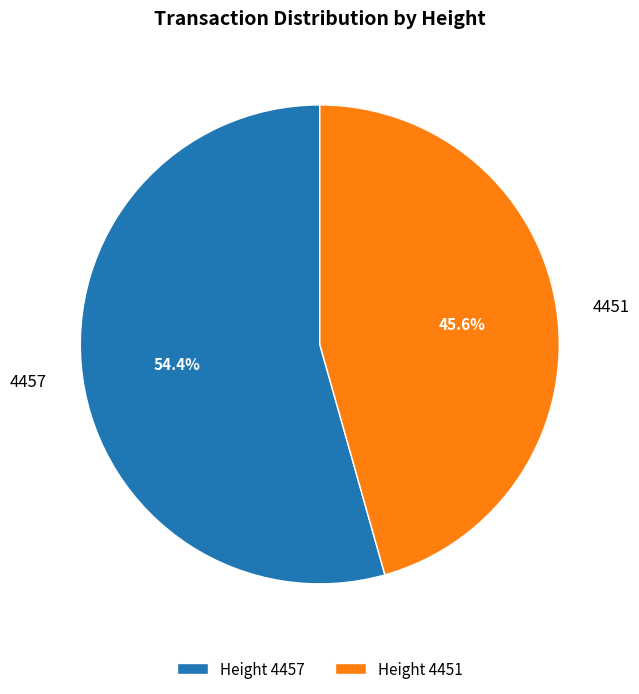

What is the majority slice?

Height 4457